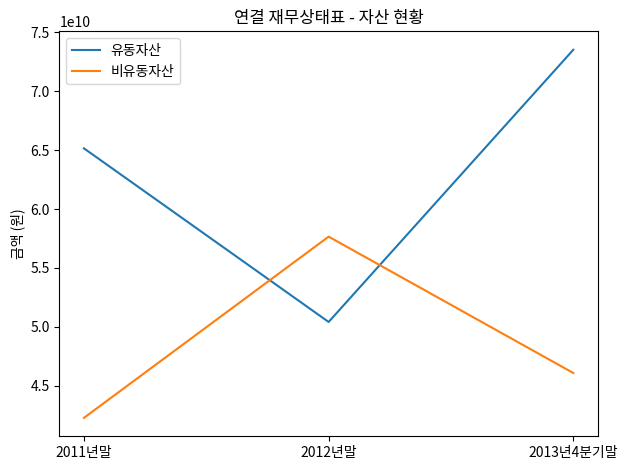

The value of 유동자산 at 2013년4분기말 is 106614172517. True or false?

False